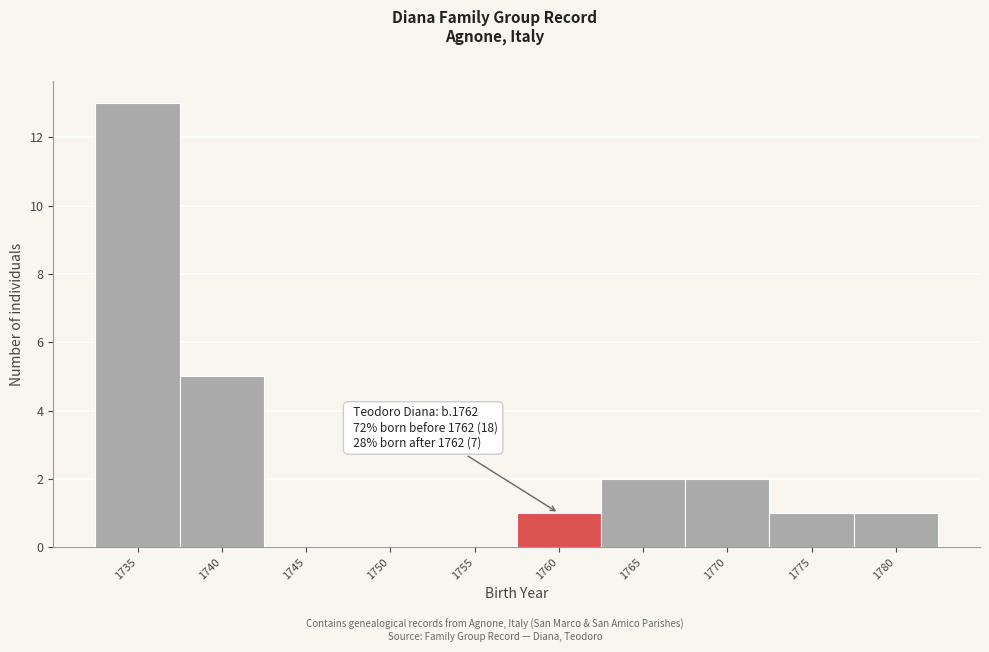

At which label is the value closest to 6?

1740